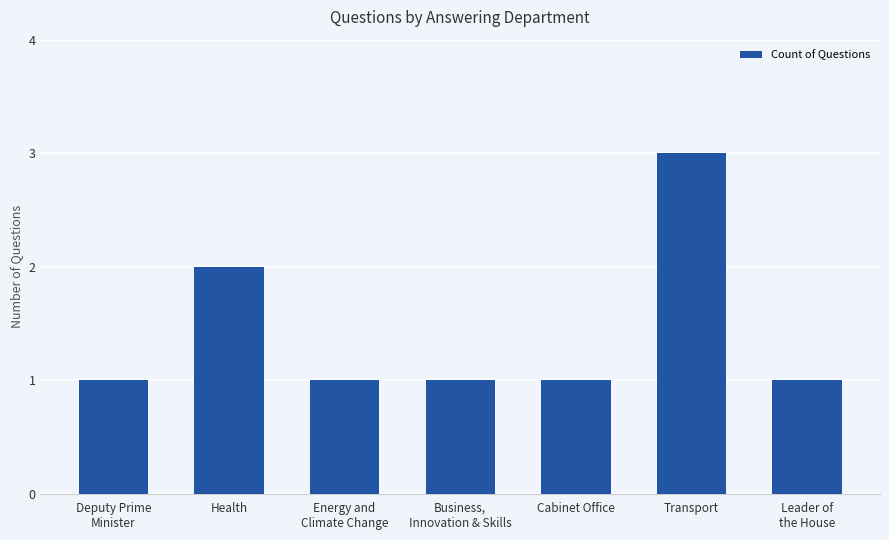

The value at Leader of
the House is 1. True or false?

True